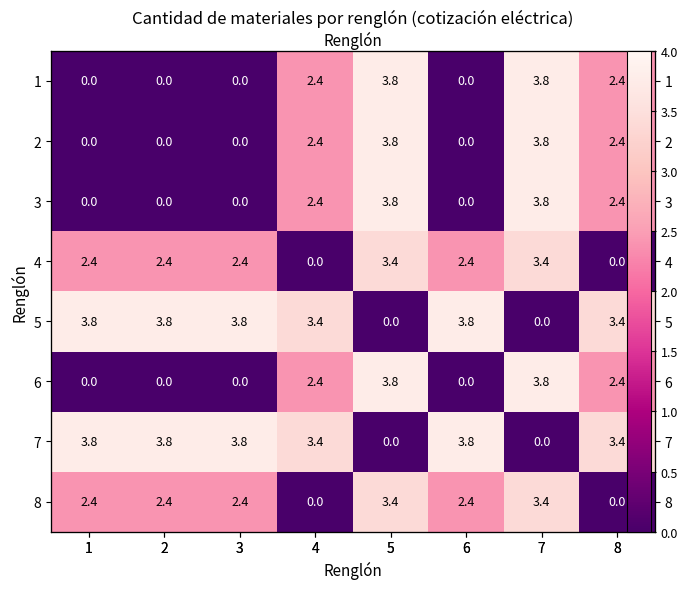

How many values in the 7 series exceed 3?

6